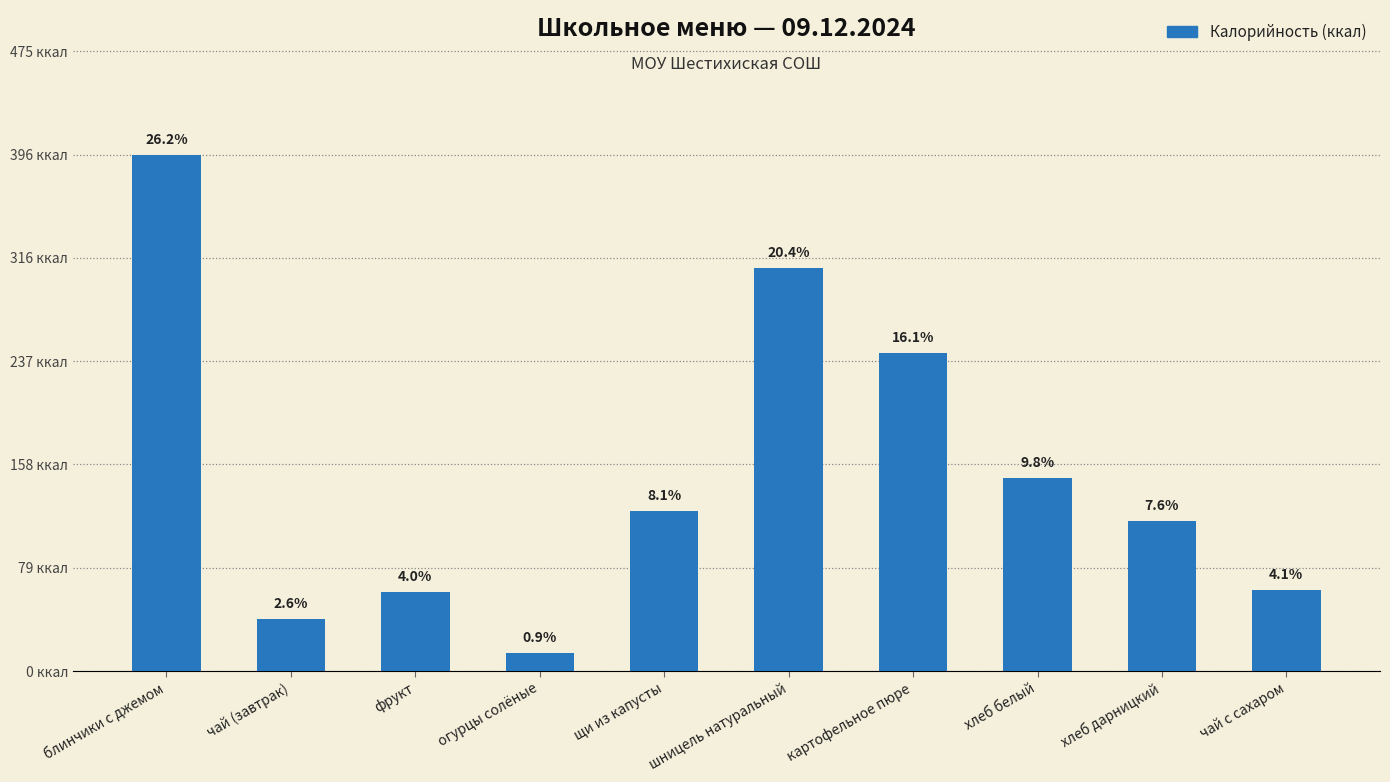

What value does the data have at шницель натуральный, to the nearest 5?

310